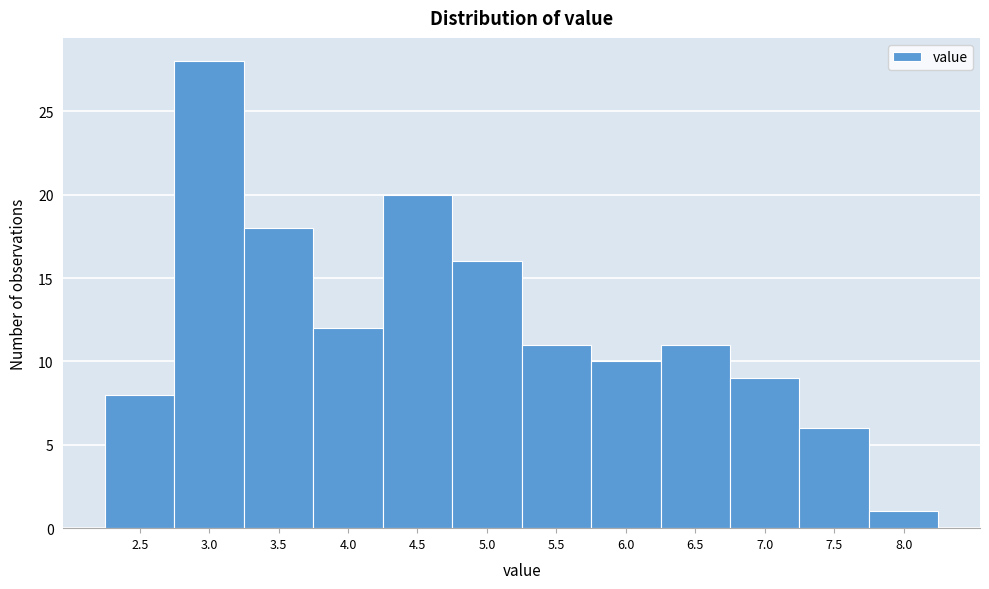

Reading right to left, what are all the values shown in this chart?

1	6	9	11	10	11	16	20	12	18	28	8